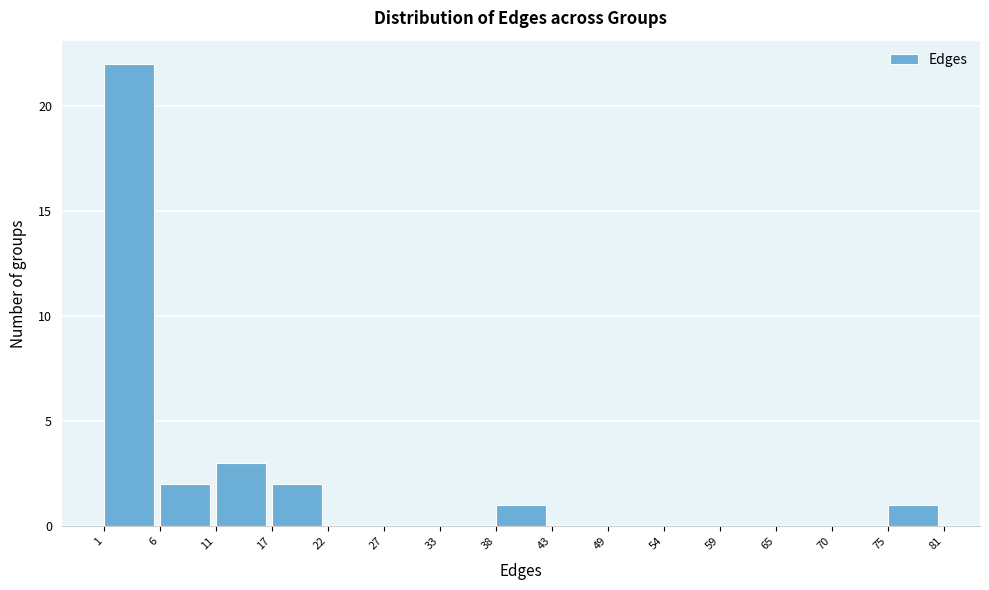

Reading left to right, transcribe this chart: for each bar, give the range it covers on the x-axis and its height. The values are not printed on the chart, so give them approximately, as read against the axis.

1 to 6: 22
6 to 11: 2
11 to 17: 3
17 to 22: 2
22 to 27: 0
27 to 33: 0
33 to 38: 0
38 to 43: 1
43 to 49: 0
49 to 54: 0
54 to 59: 0
59 to 65: 0
65 to 70: 0
70 to 75: 0
75 to 81: 1